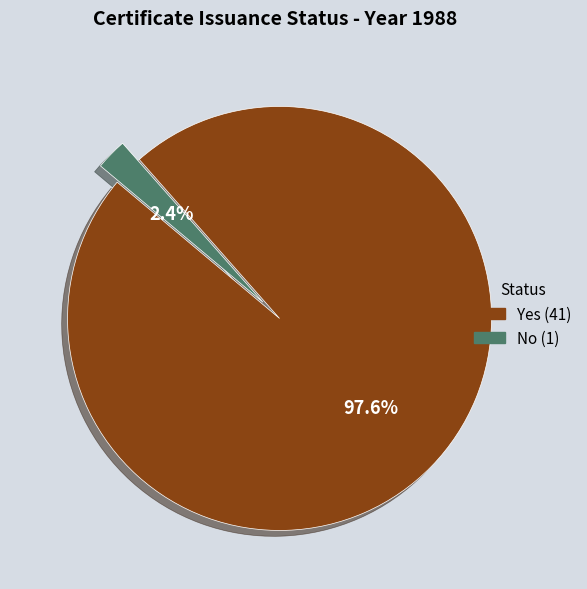

Rank the categories by value from lowest to highest.

No, Yes